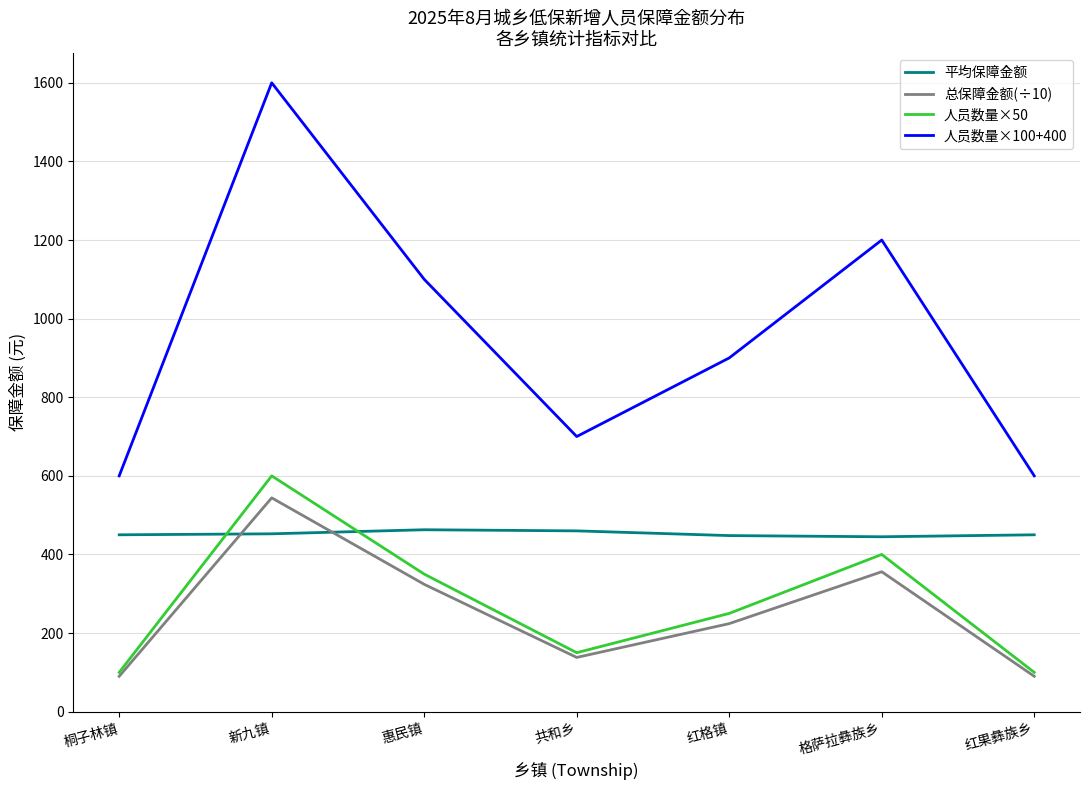

True or false: 人员数量×100+400 has a value of 600.0 at 桐子林镇.

True